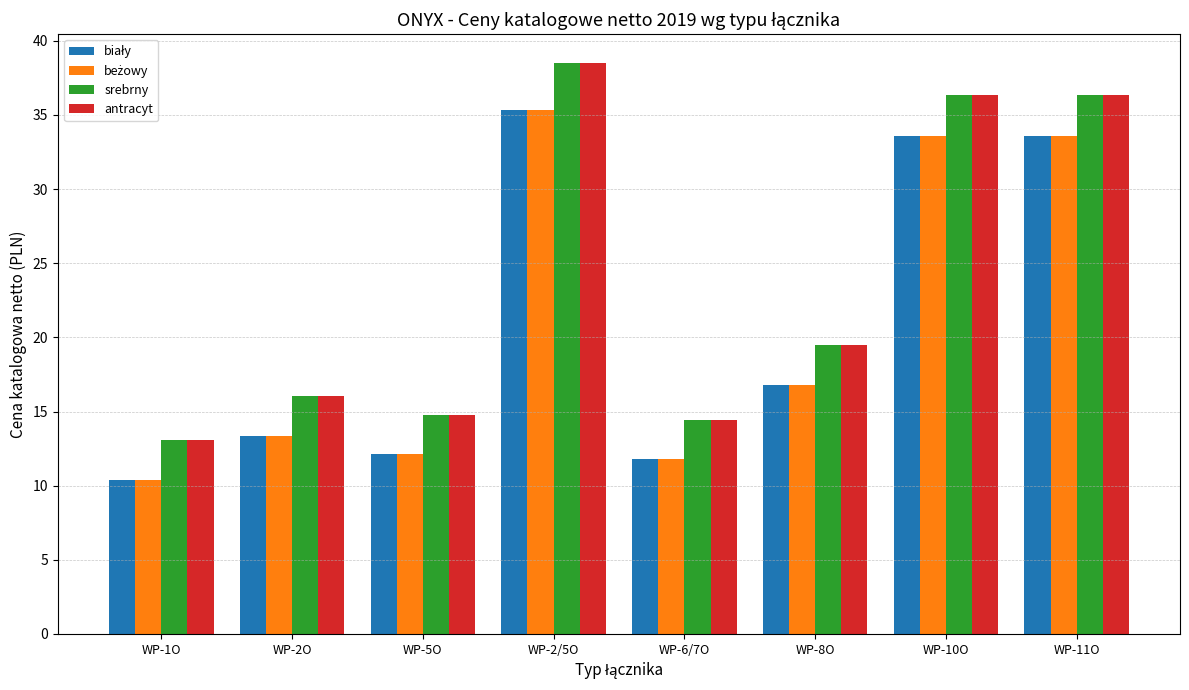

What is the average value of the antracyt series?

23.6